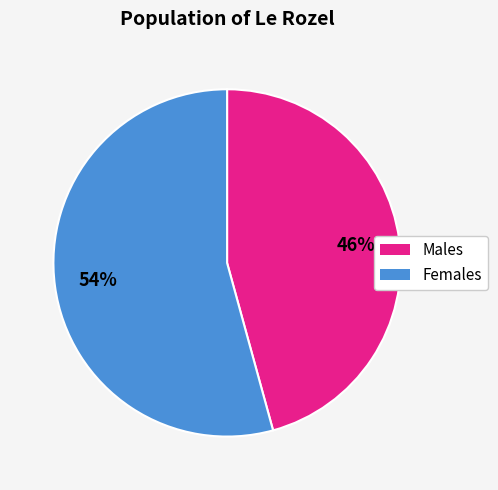

To the nearest percent, what is the average slice percentage?

50%